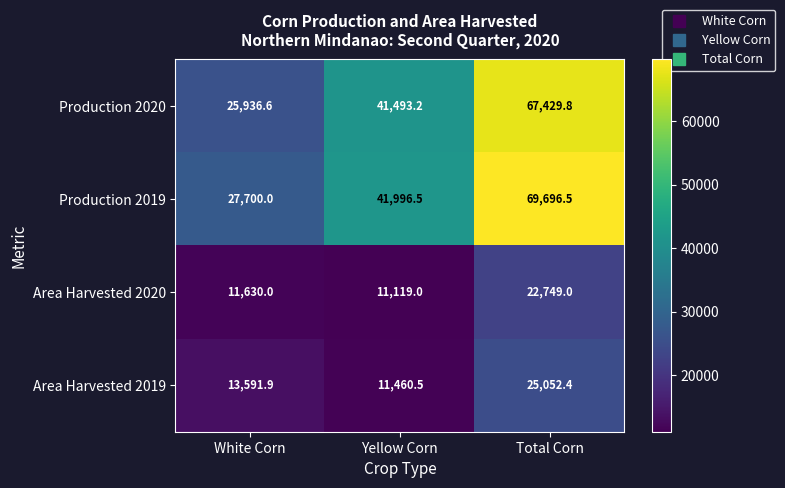

Reading left to right, transcribe all the data shown in this chart.

Production 2020: White Corn=25936.6	Yellow Corn=41493.2	Total Corn=67429.8
Production 2019: White Corn=27700.0	Yellow Corn=41996.5	Total Corn=69696.5
Area Harvested 2020: White Corn=11630.0	Yellow Corn=11119.0	Total Corn=22749.0
Area Harvested 2019: White Corn=13591.9	Yellow Corn=11460.5	Total Corn=25052.4